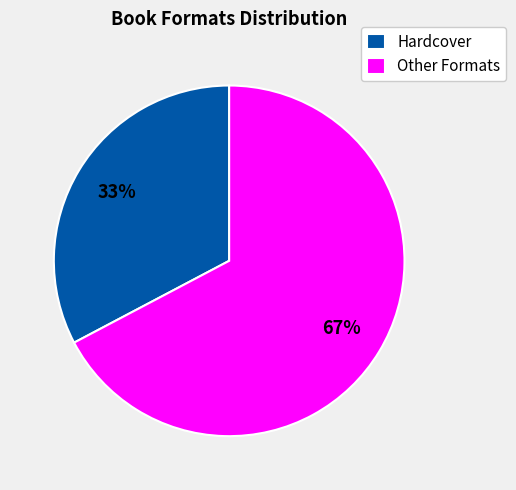

Does Hardcover represent more than half of the total?

No